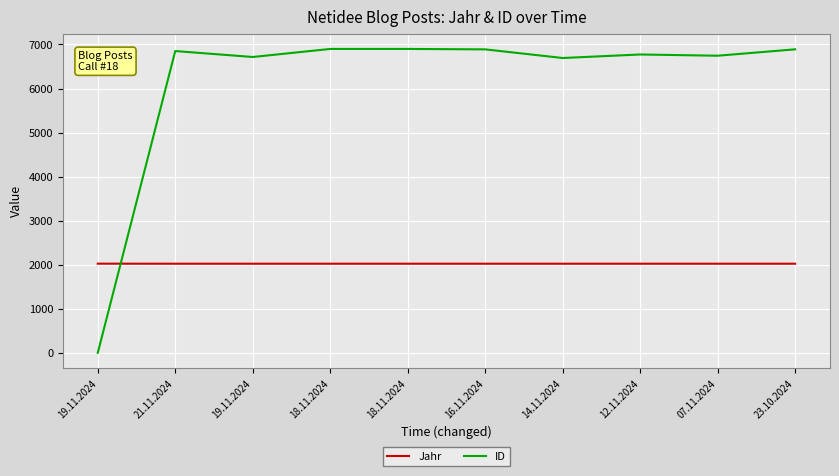

What is the difference between the highest and lowest values at 18.11.2024?

4876